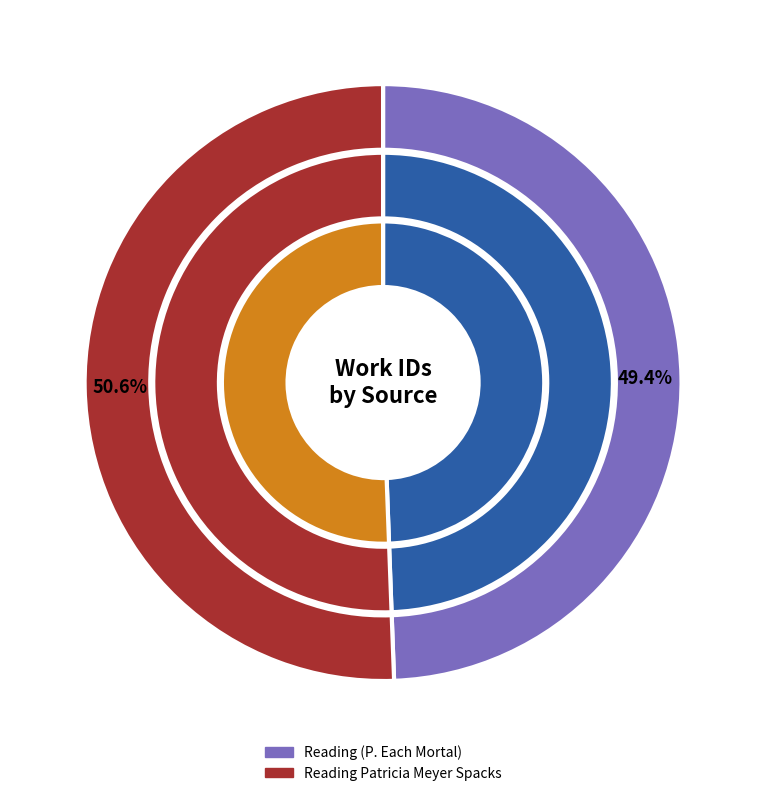

Which slice is the smallest?

Reading (P. Each Mortal)